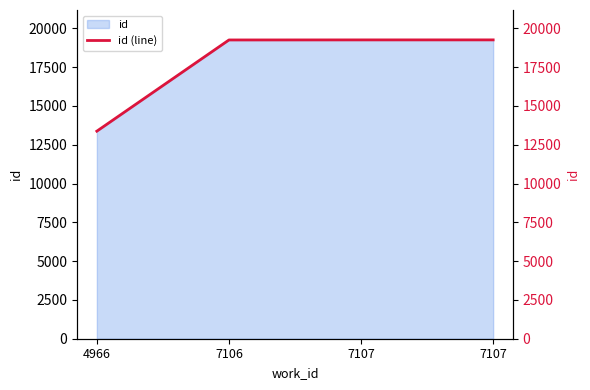

Rank the categories by value from lowest to highest.

4966, 7106, 7107, 7107